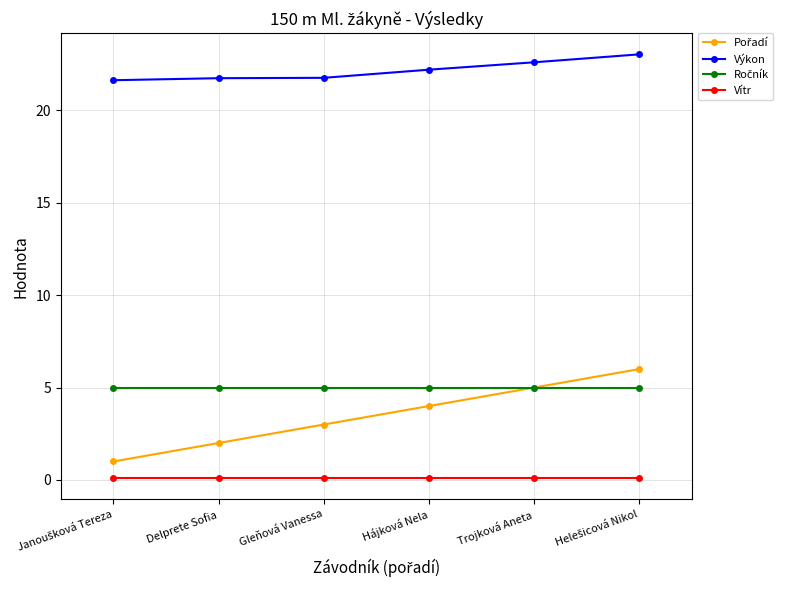

Which series has the largest total across all categories?

Výkon